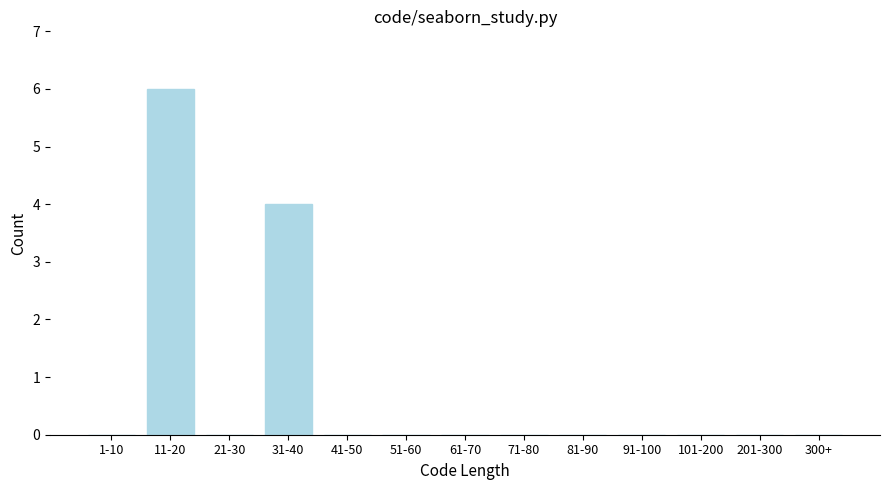

Reading left to right, transcribe all the data shown in this chart.

1-10=0	11-20=6	21-30=0	31-40=4	41-50=0	51-60=0	61-70=0	71-80=0	81-90=0	91-100=0	101-200=0	201-300=0	300+=0